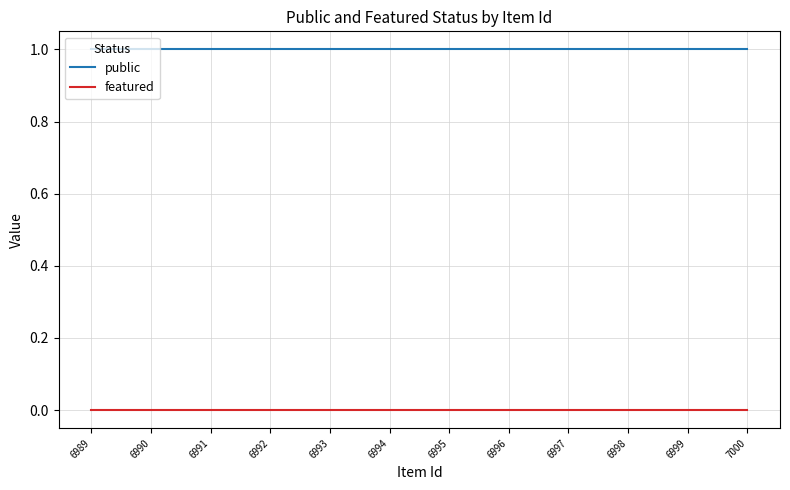

List the series in order of their overall mean, lowest first.

featured, public